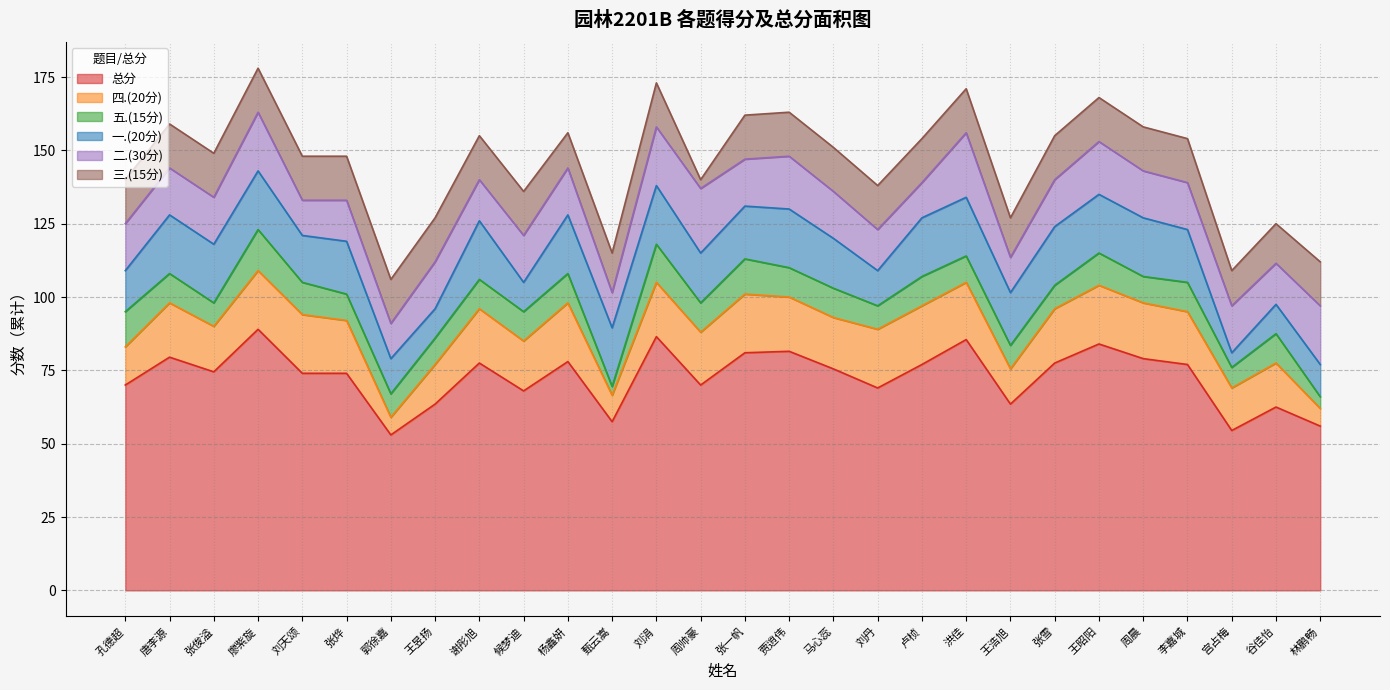

Is the value of 三.(15分) at 张烨 greater than the value of 一.(20分) at 卢桢?

No